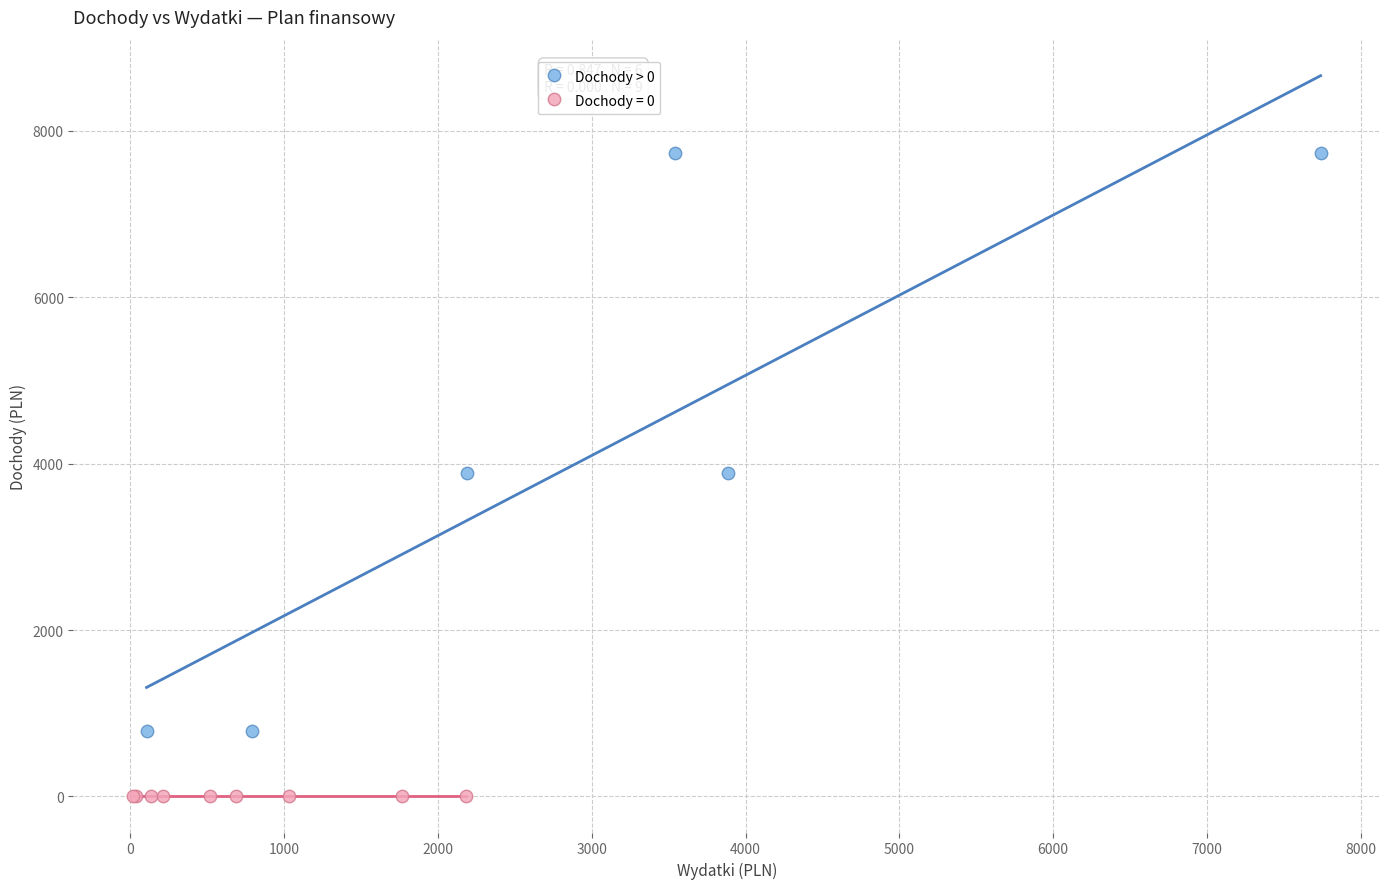

Which series reaches the maximum Y coordinate?

Dochody > 0